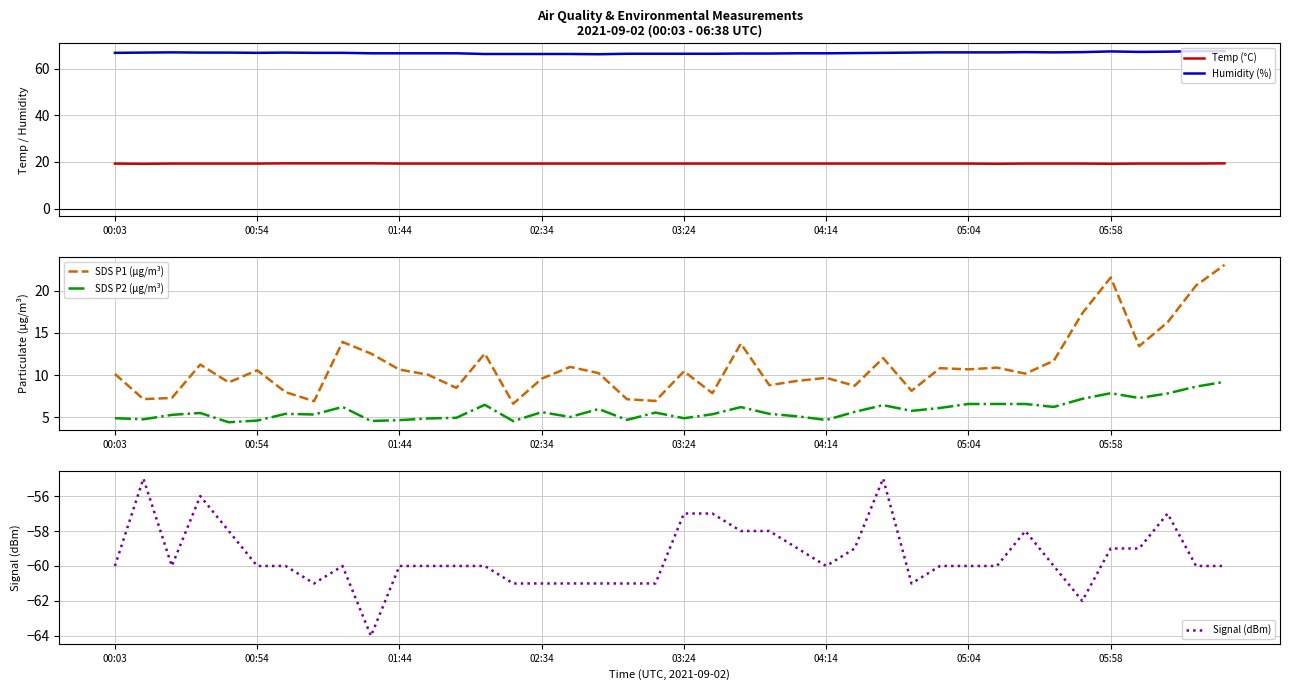

In Signal (dBm), how many points are higher than both neighbors (excluding endpoints)?

6